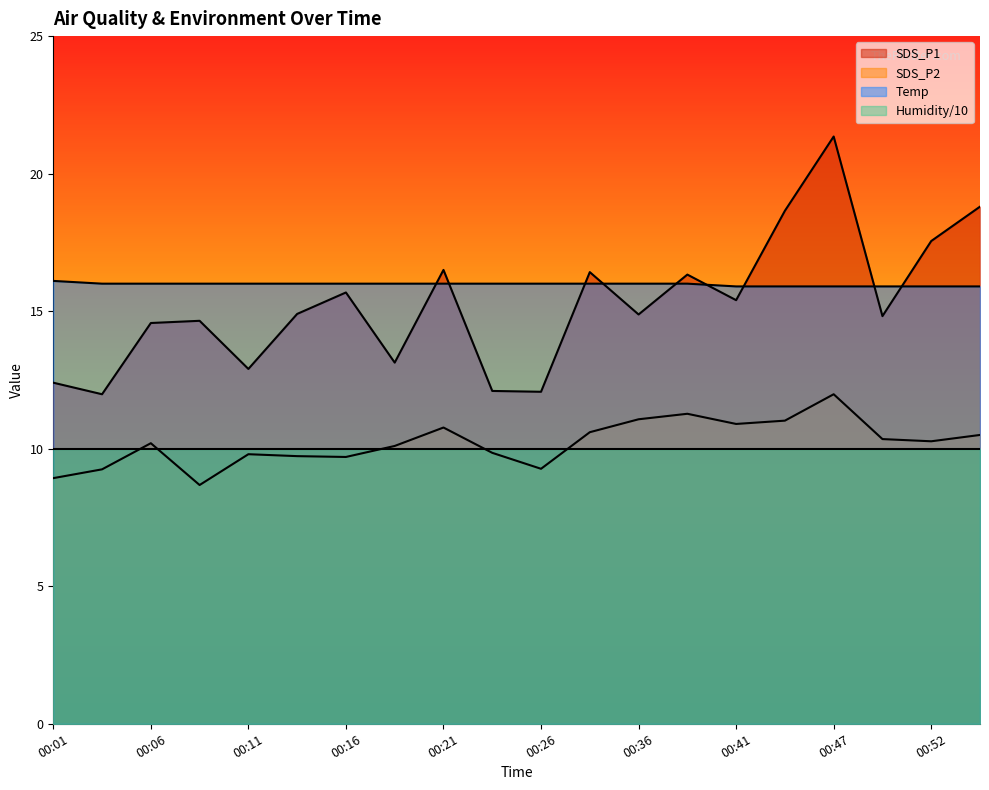

What is the greatest value displayed?

21.4